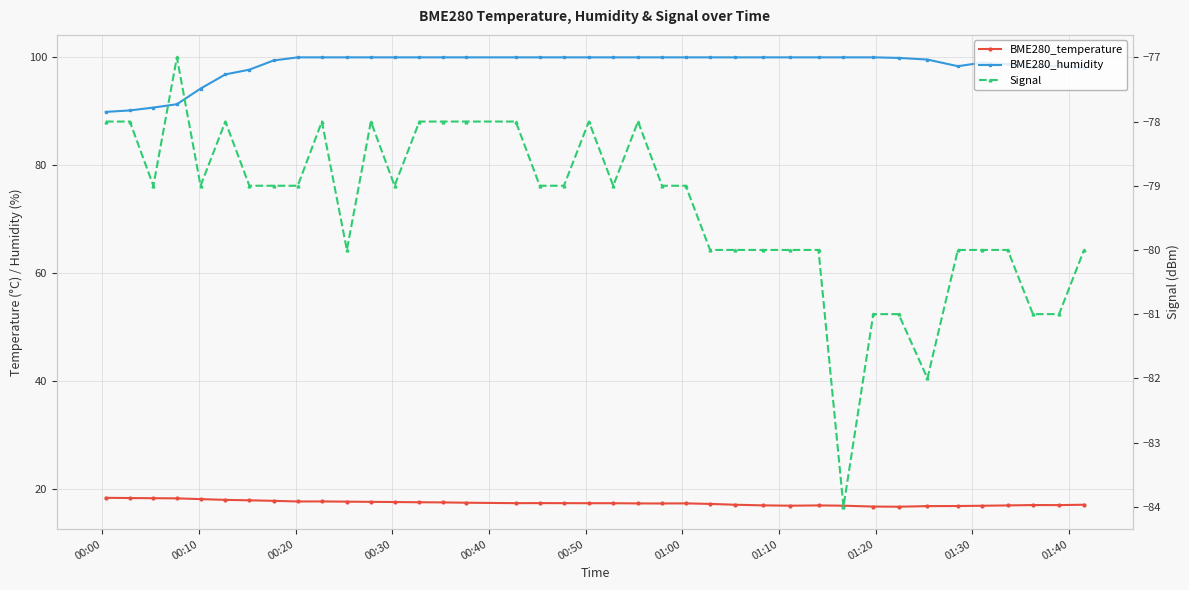

True or false: BME280_temperature and Signal cross at least once.

False